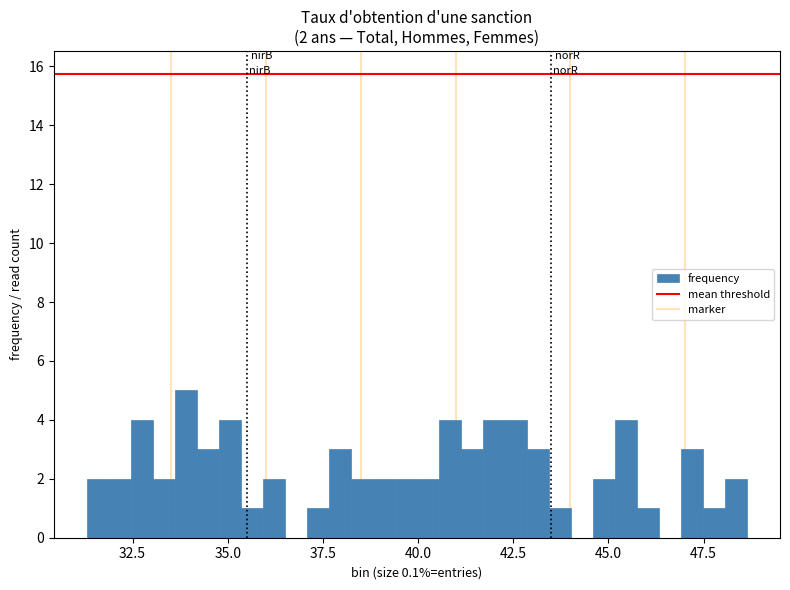

Read against the x-axis, roughly where is the centre of the tallest bar?

34.0